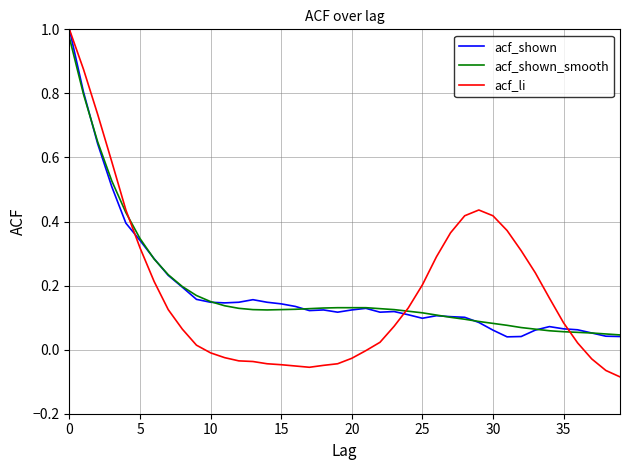

Which series has the widest spread of values?

acf_li